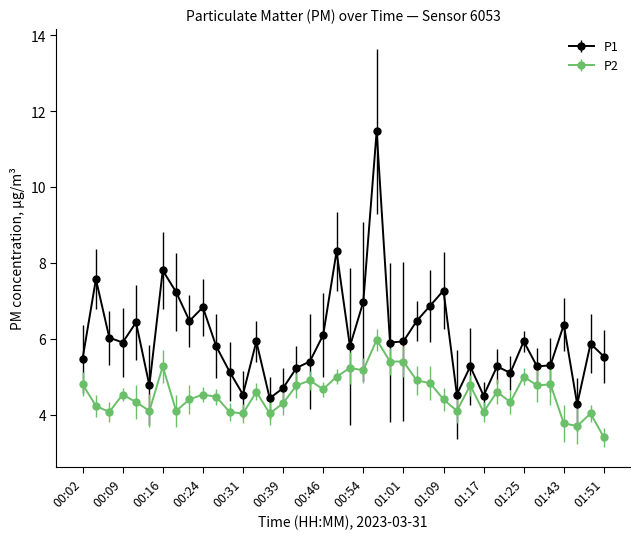

True or false: P1 has more than 0 interior local peaks.

True